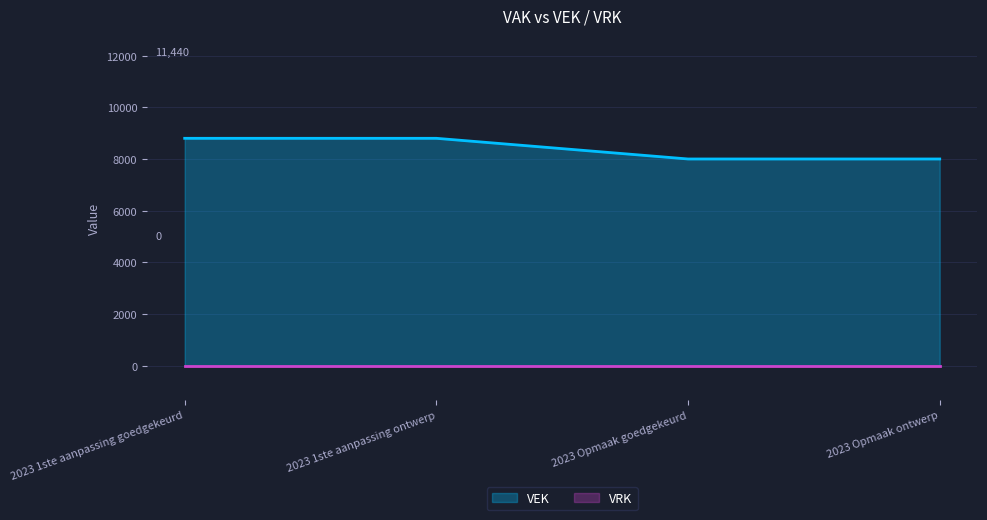

What is the difference between the maximum and minimum values?

800